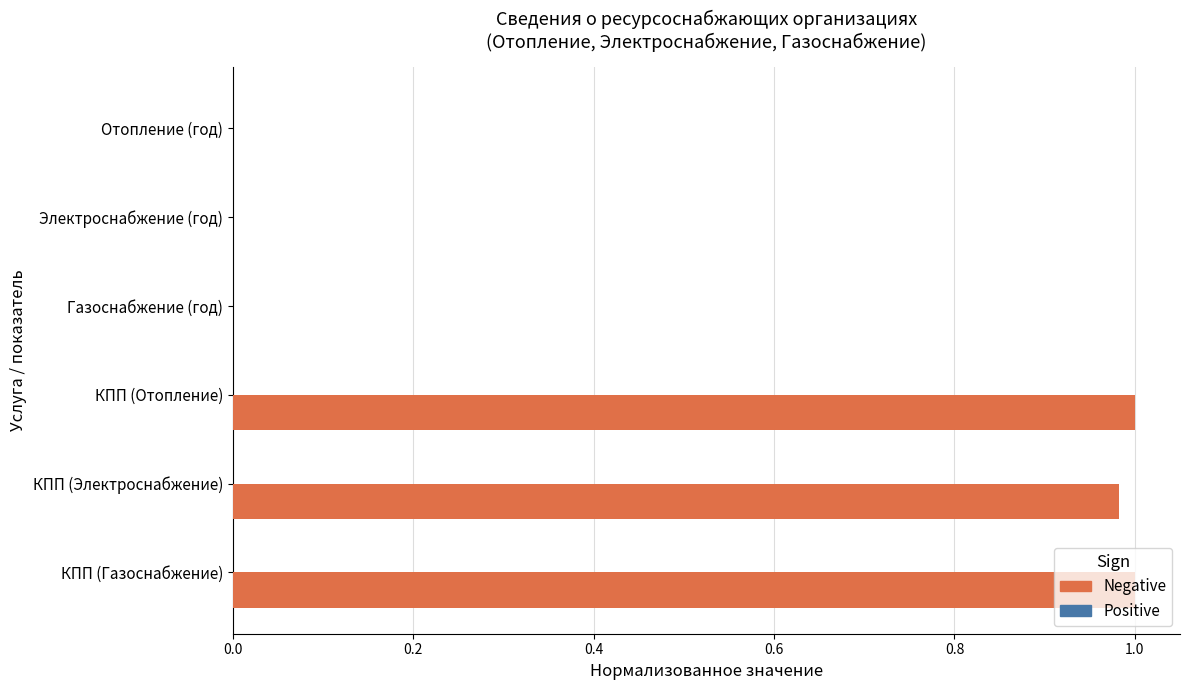

Which series has the largest total across all categories?

Negative